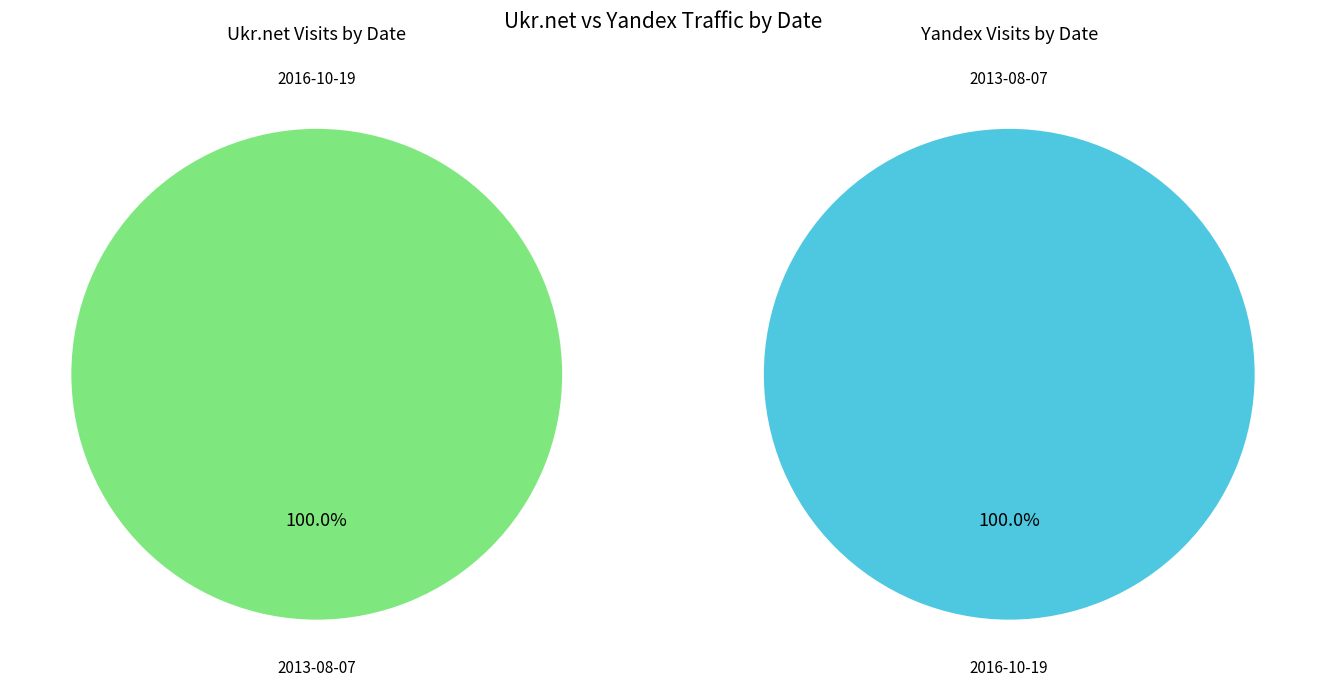

How many slices are in this pie chart?

2